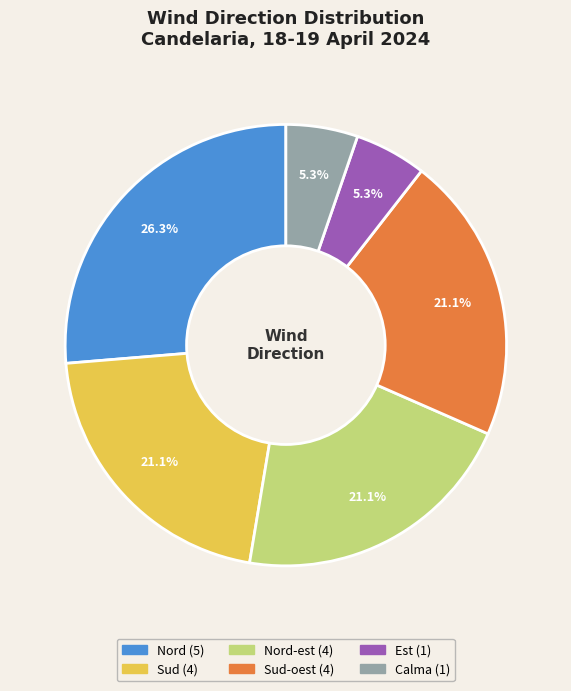

Does any single category account for the majority?

No